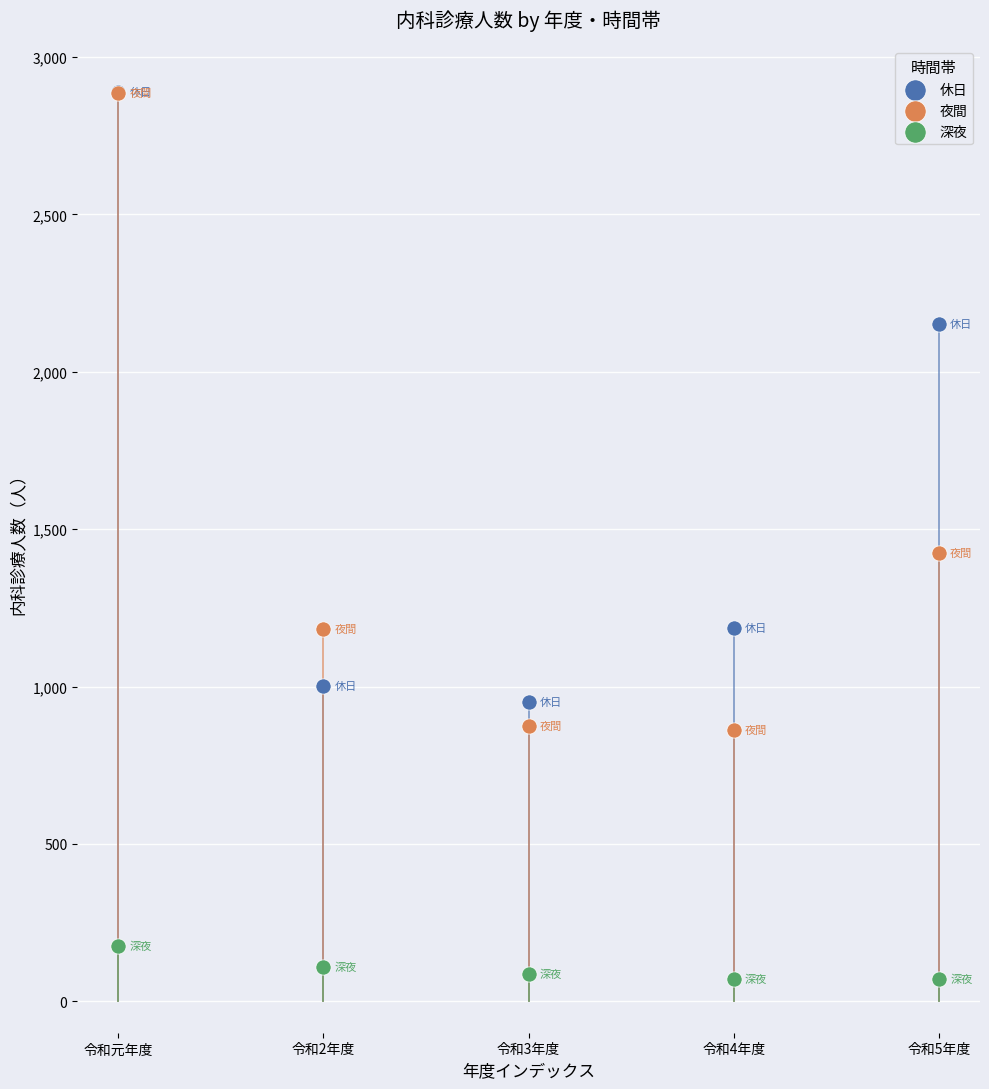

In the 夜間 series, what Y value is closest to 1874?

1424